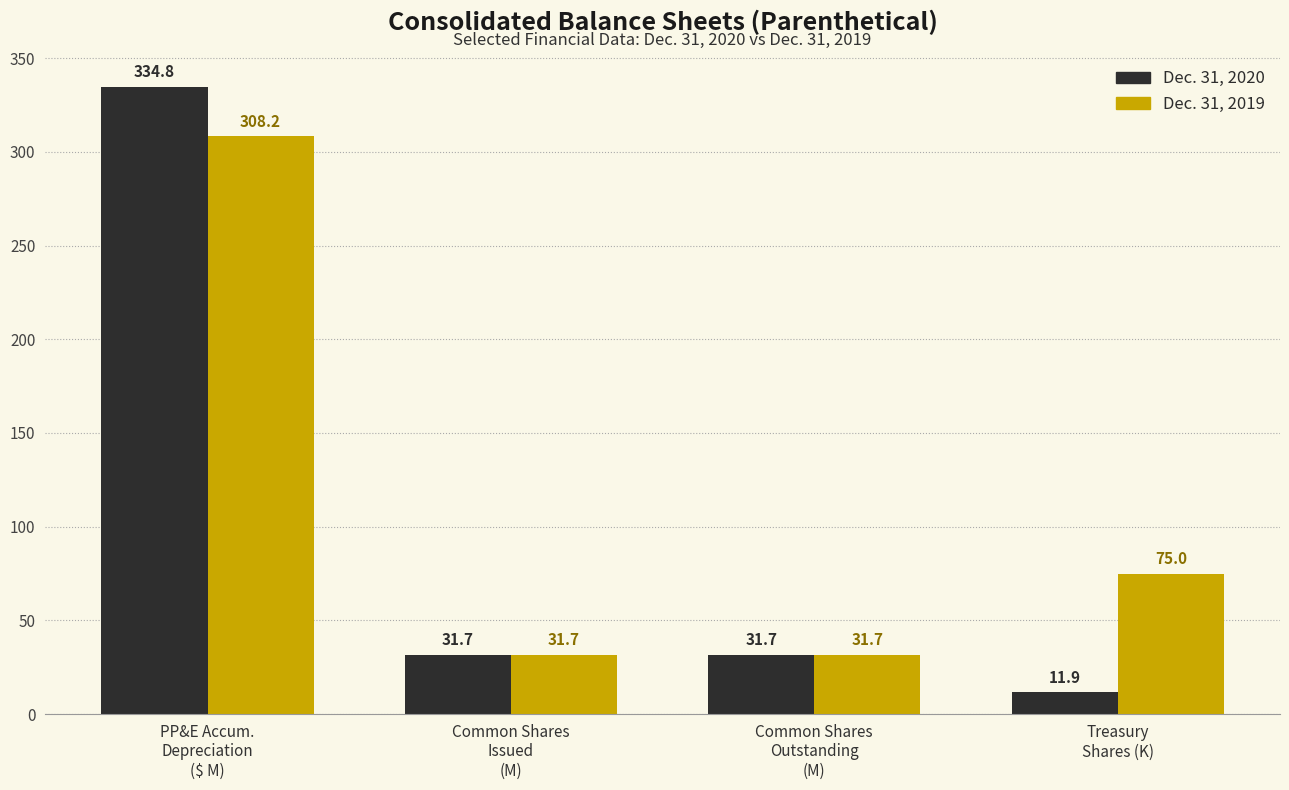

How many values in the Dec. 31, 2020 series exceed 31?

3